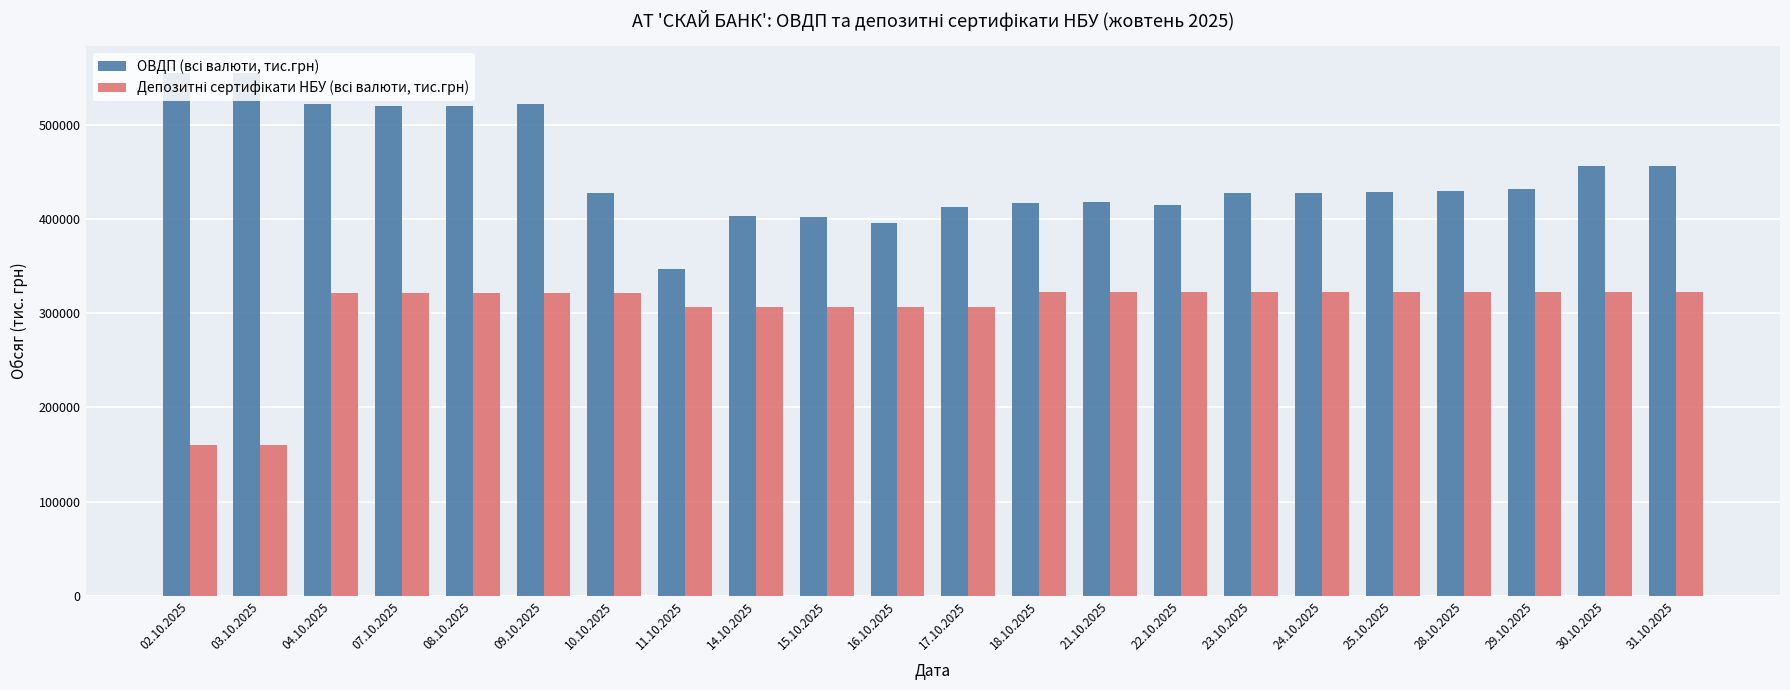

What is the difference between the highest and lowest values at 09.10.2025?

200818.1